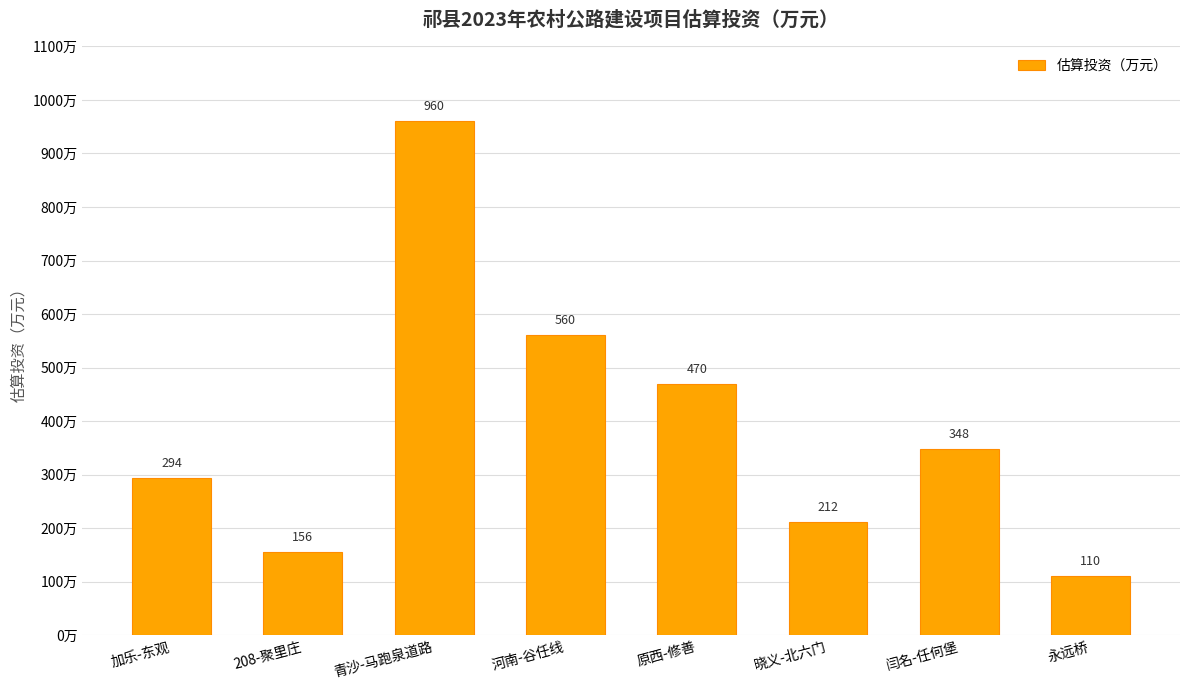

Read the value at 永远桥, to the nearest 10.

110